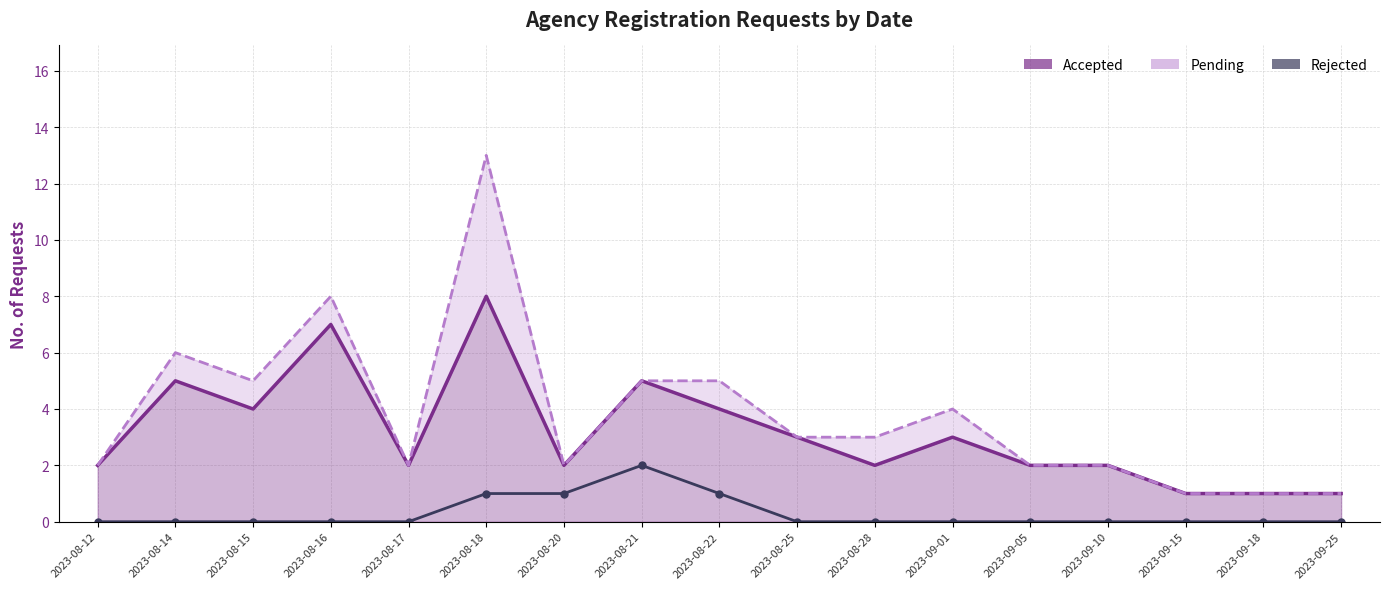

Which series has the largest range (max minus min)?

Pending